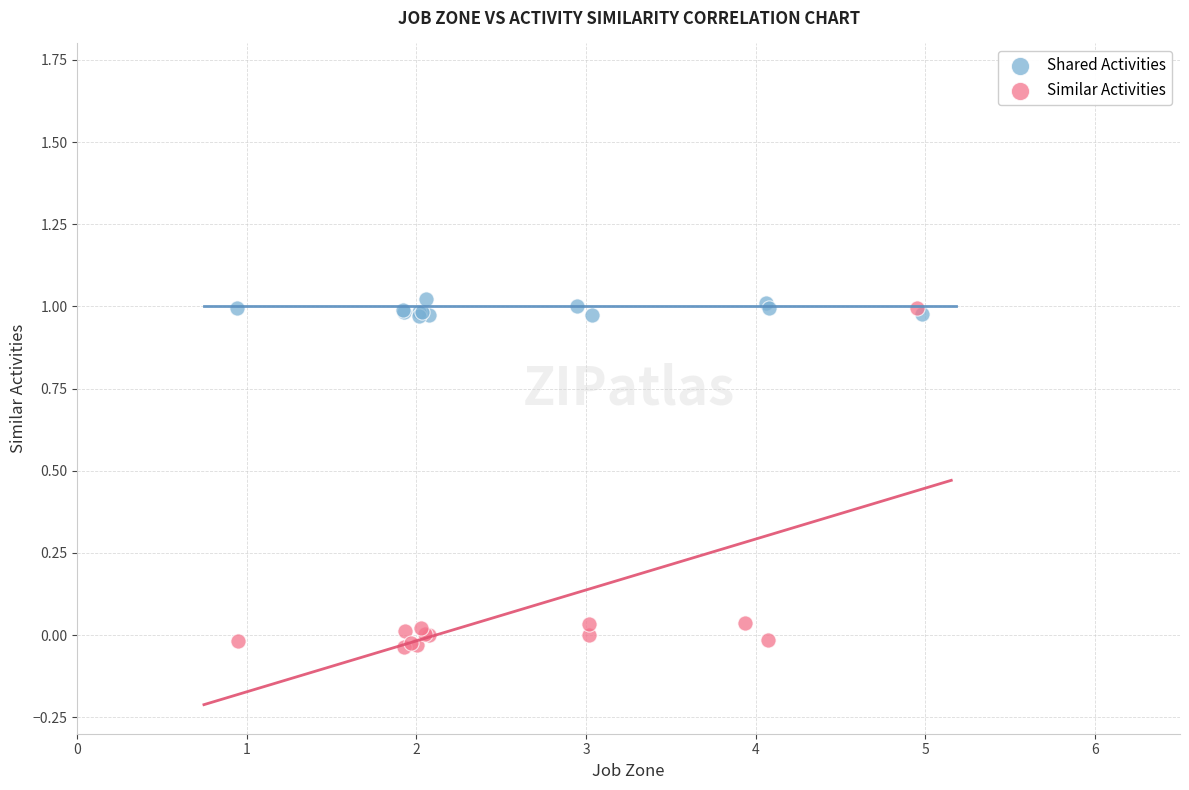

Which series has the largest Y range (max minus min)?

Similar Activities